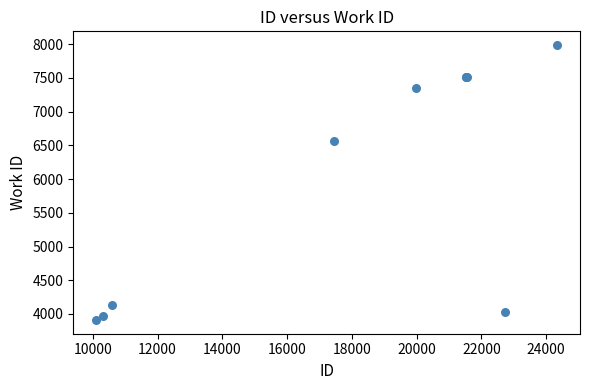

What Y value in the scatter plot is closest to 5949?

6572